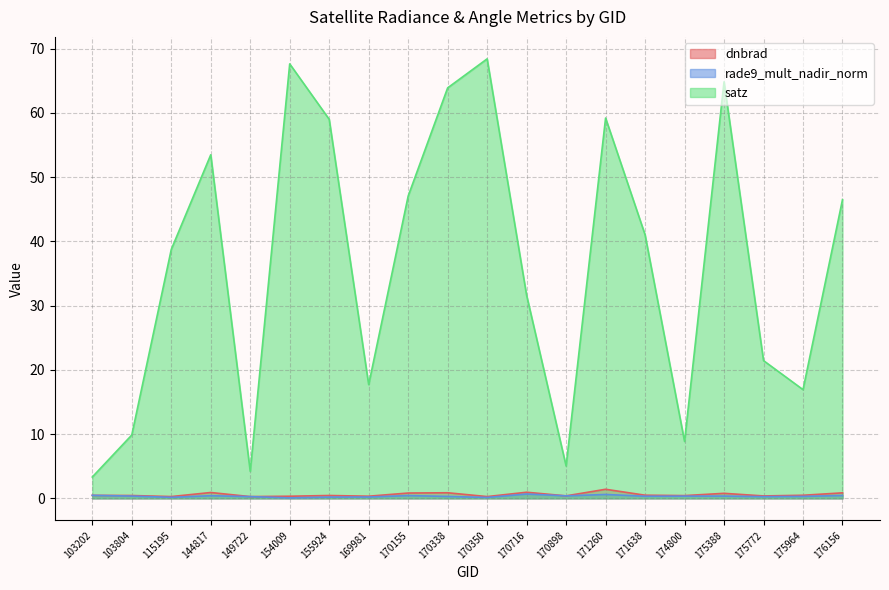

How many interior local valleys does the satz series have?

5